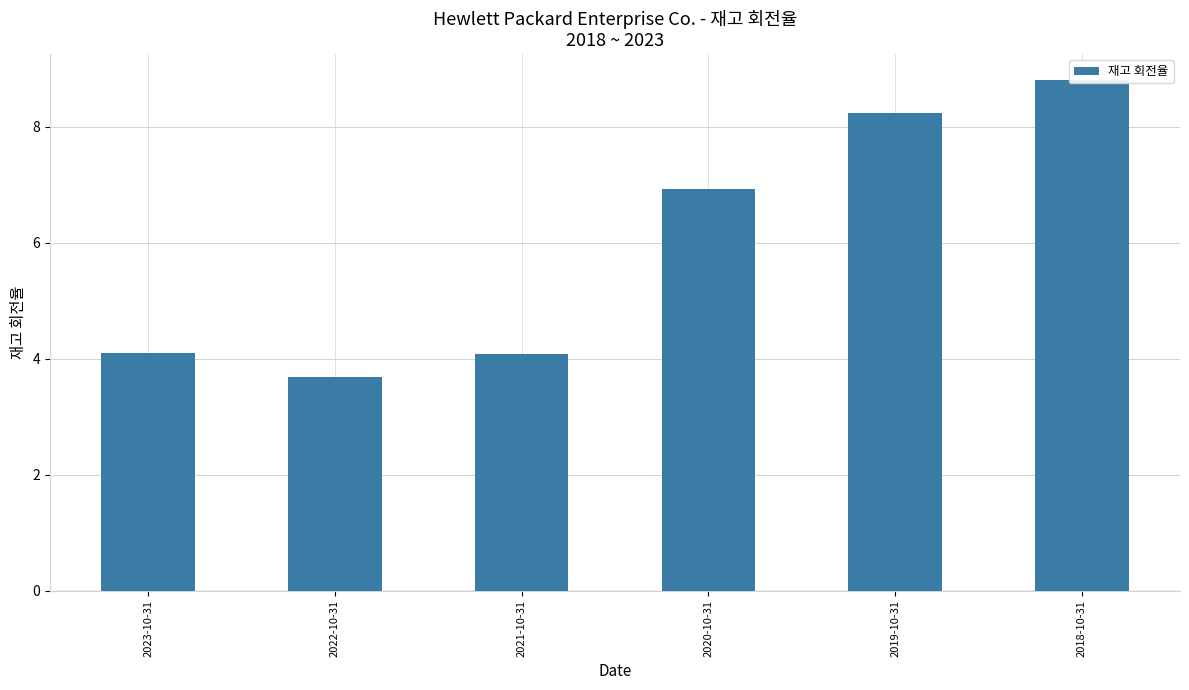

What is the change in value from 2023-10-31 to 2019-10-31?

+4.1